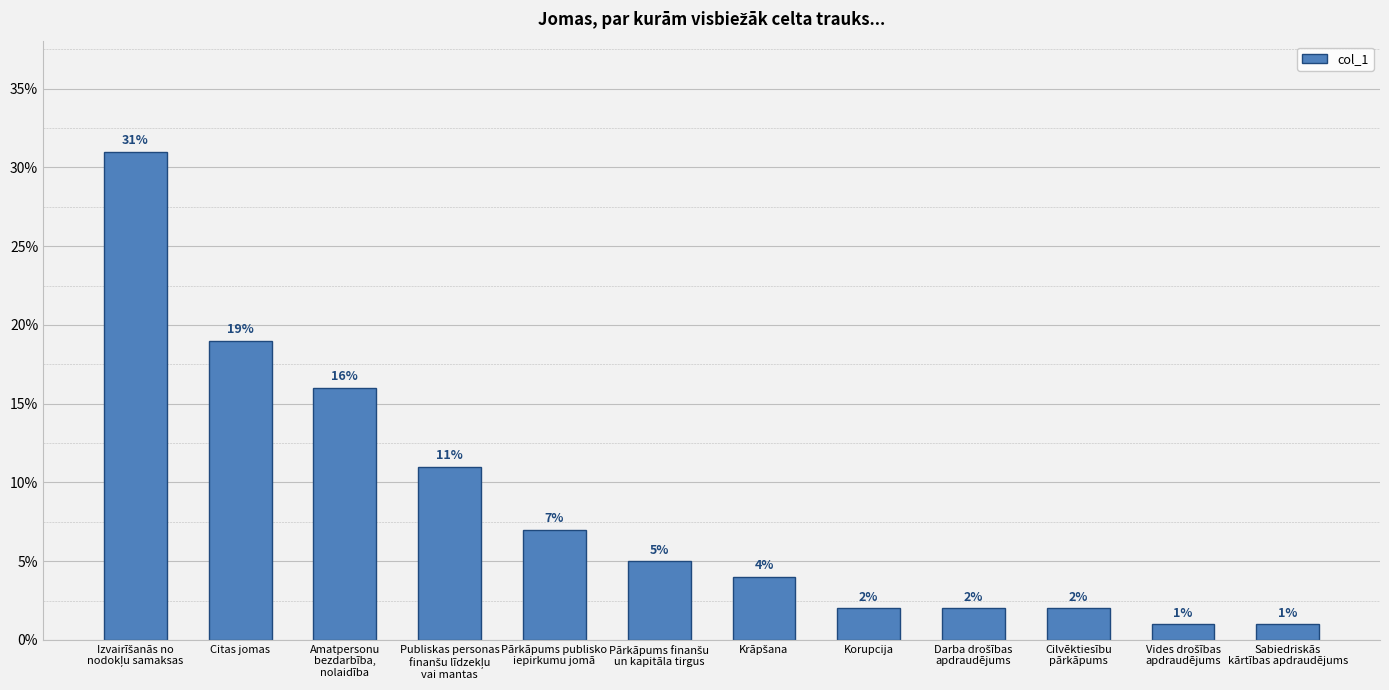

What is the difference between the second highest and second lowest values?

0.2